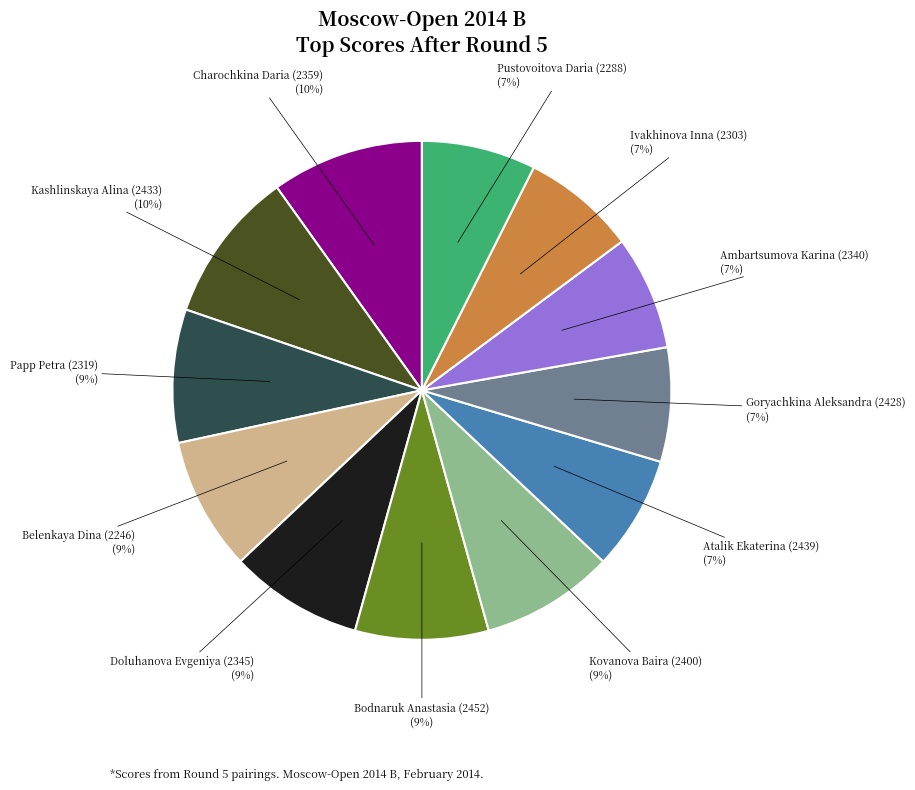

Is there a majority slice in this chart?

No